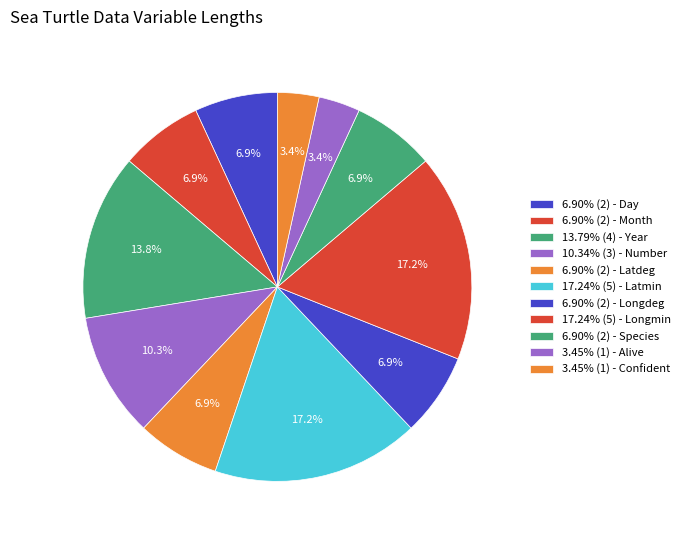

Is there any slice that represents more than half of the pie?

No